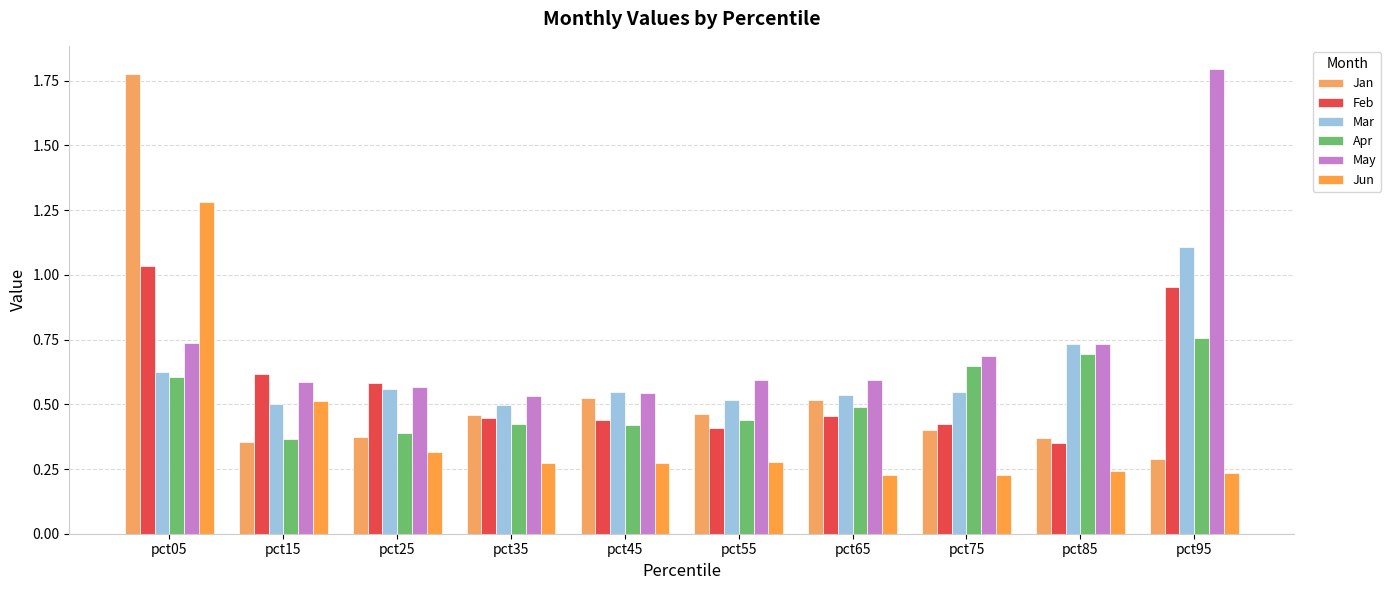

What is the value of the Jan bar at the 4th from the left?

0.5